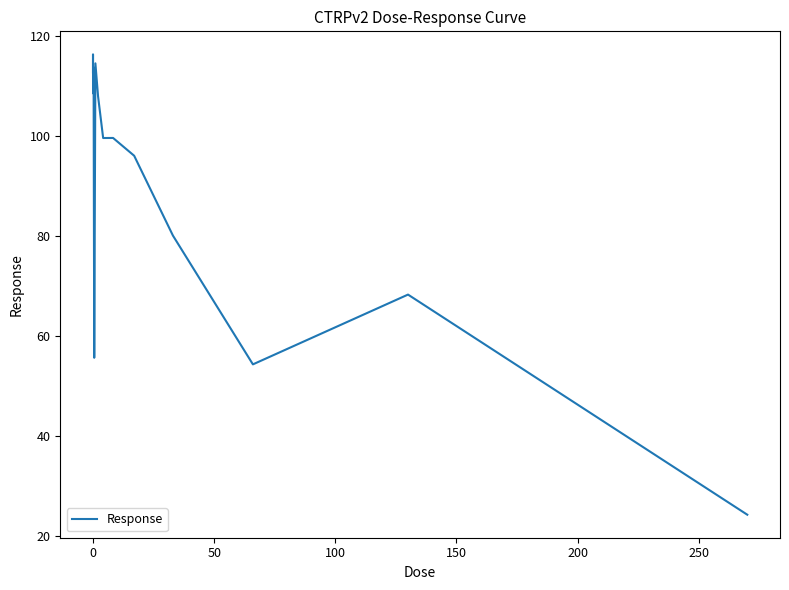

What is the smallest value displayed?

24.2